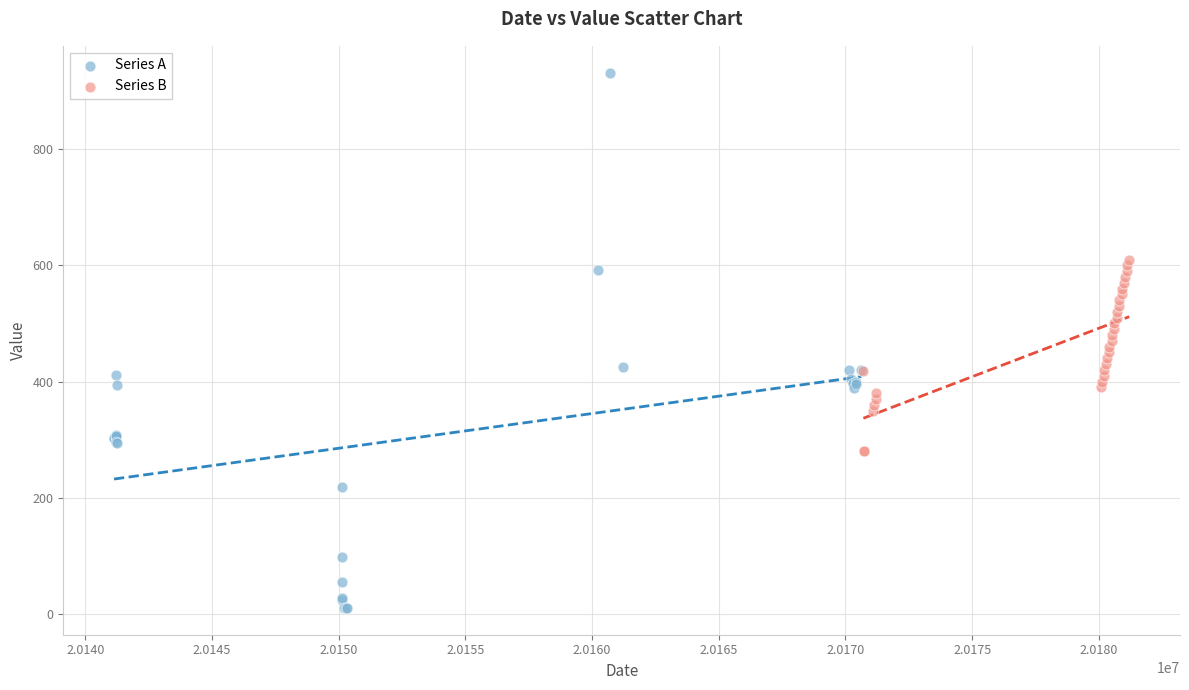

Which series has the largest Y range (max minus min)?

Series A